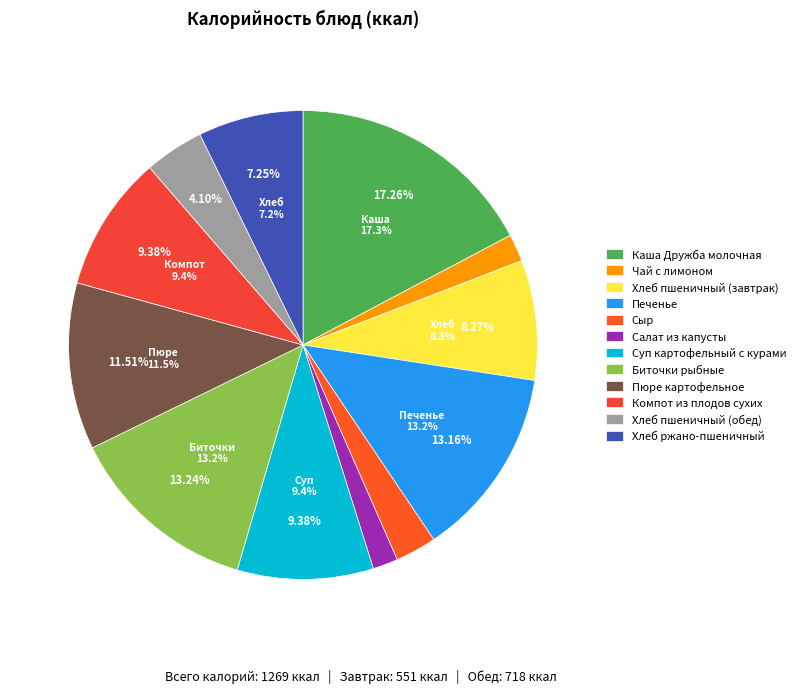

Count the number of slices in the pie.

12